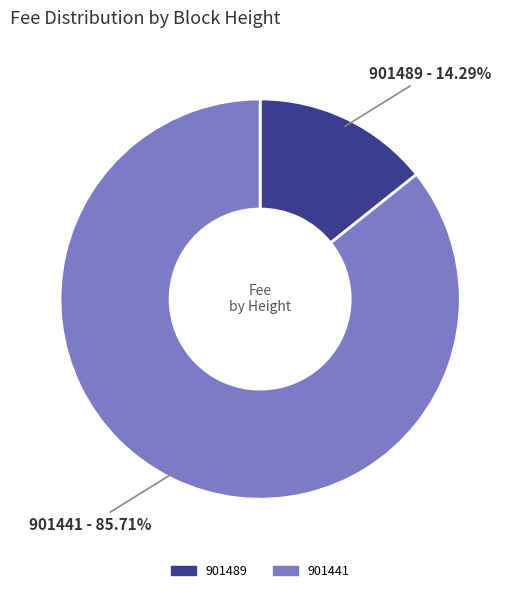

How many slices are in this pie chart?

2